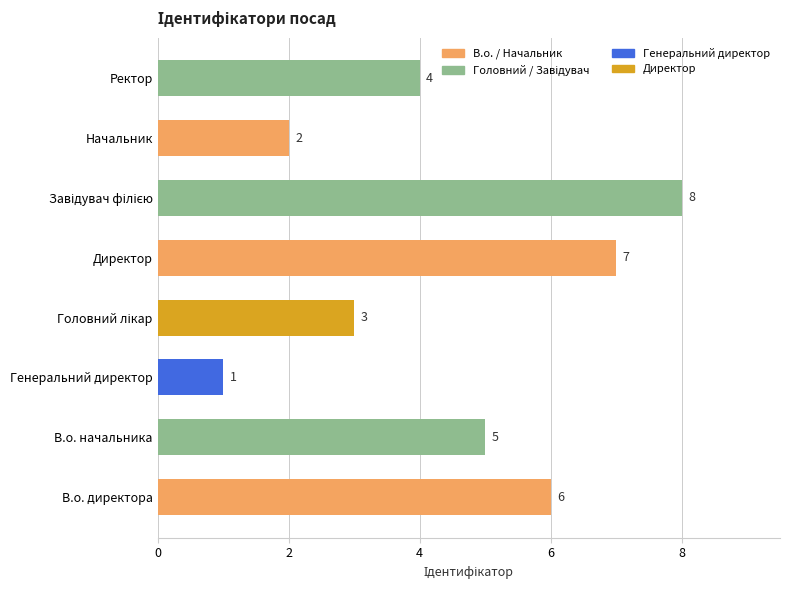

Is it true that the value at Ректор is 4?

True